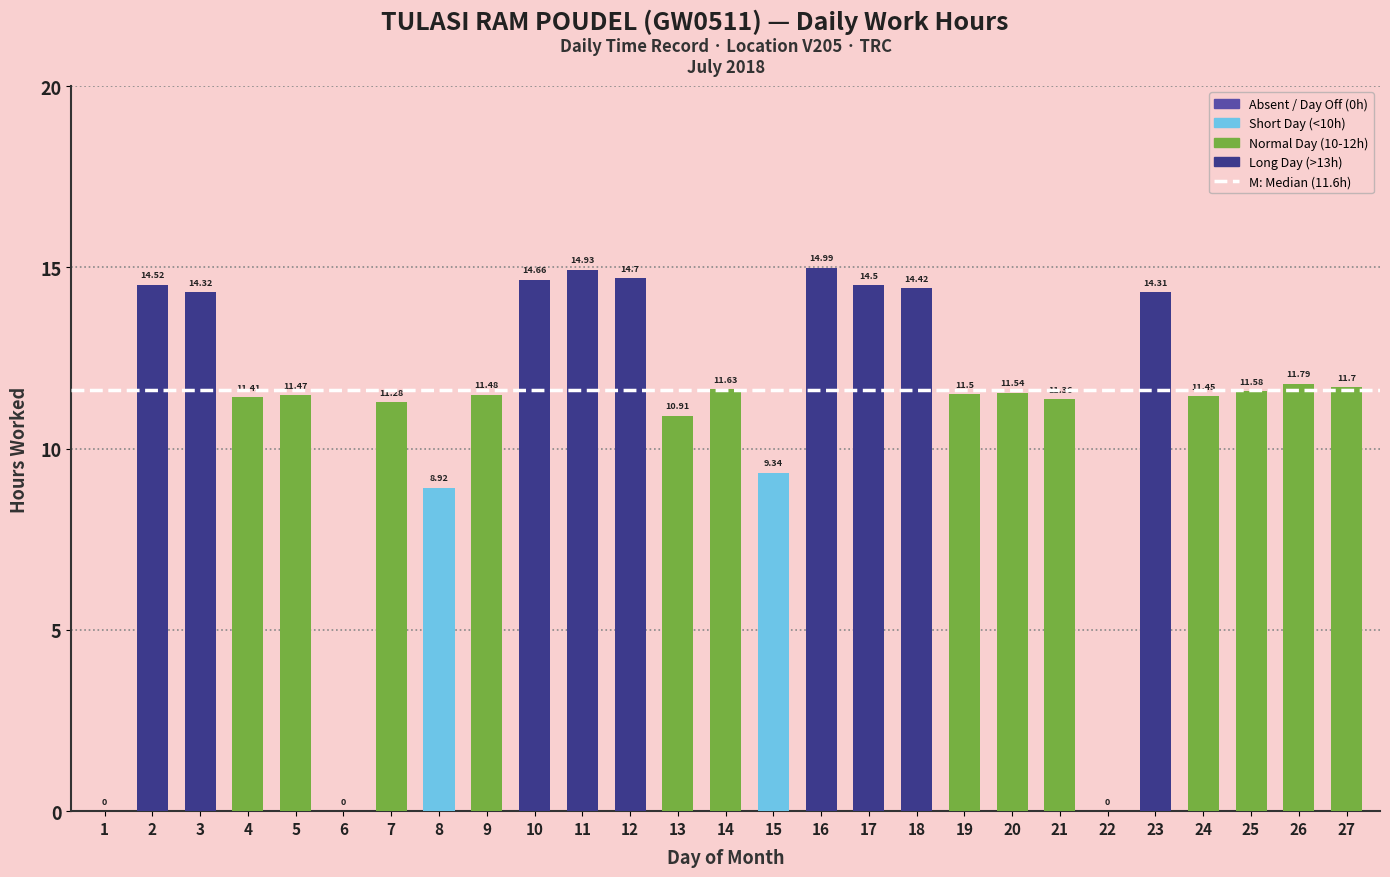

At which label is the value closest to 7?

8